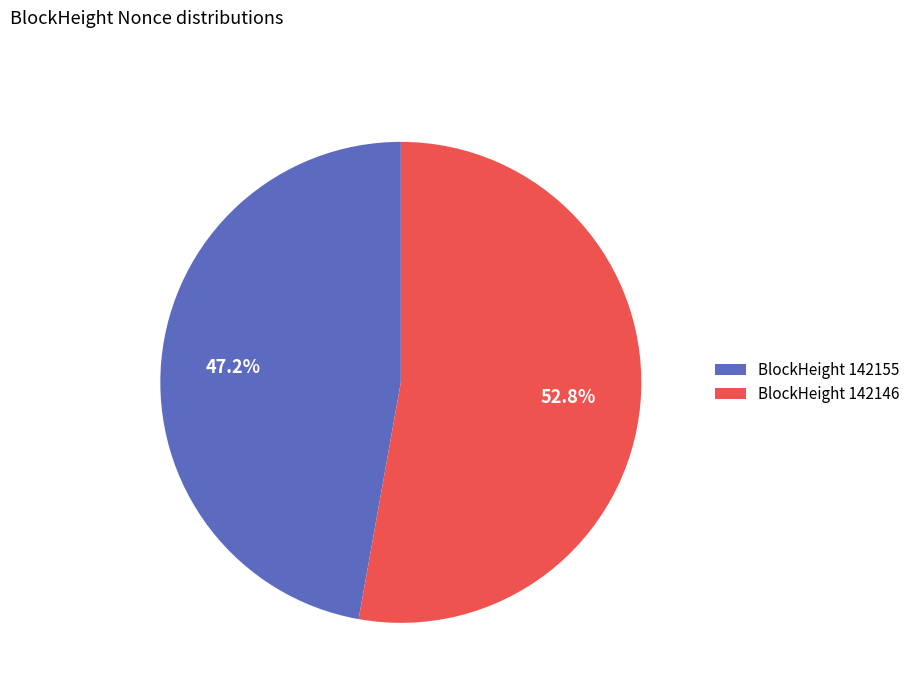

Is there any slice that represents more than half of the pie?

Yes